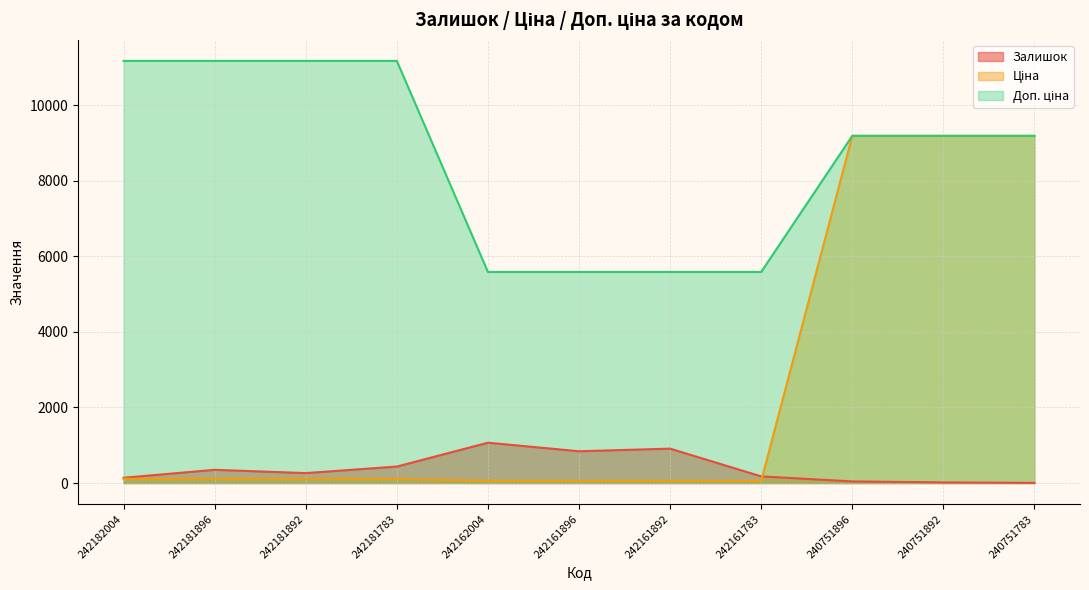

Rank the categories by Ціна value from lowest to highest.

242162004, 242161896, 242161892, 242161783, 242182004, 242181896, 242181892, 242181783, 240751896, 240751892, 240751783